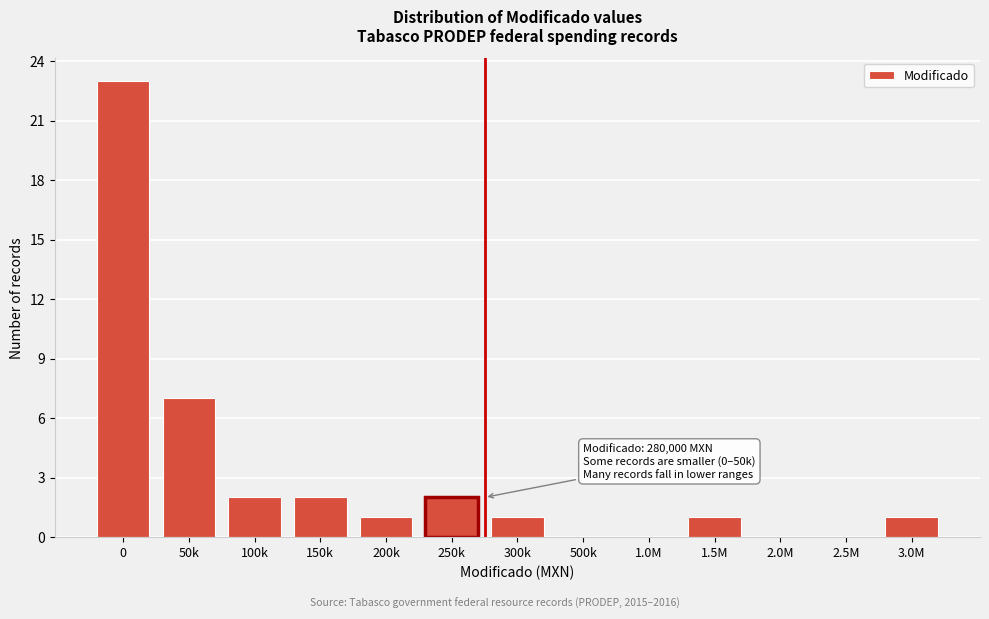

Reading left to right, what are all the values shown in this chart?

0=23	50k=7	100k=2	150k=2	200k=1	250k=2	300k=1	500k=0	1.0M=0	1.5M=1	2.0M=0	2.5M=0	3.0M=1